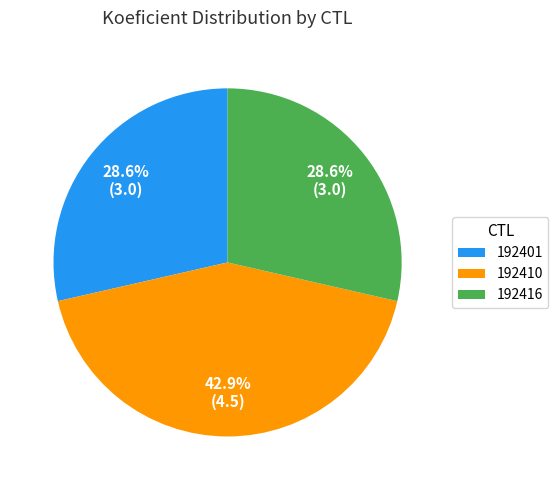

What is the largest slice in the pie chart?

192410